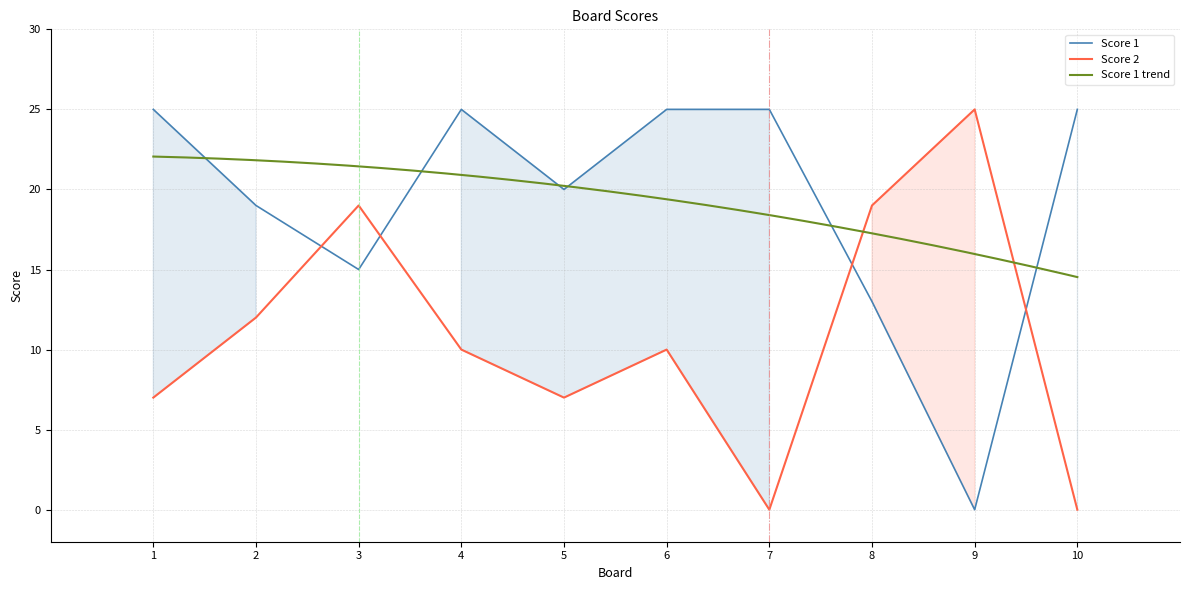

Between which two adjacent categories do Score 2 and Score 1 first intersect?

2 and 3